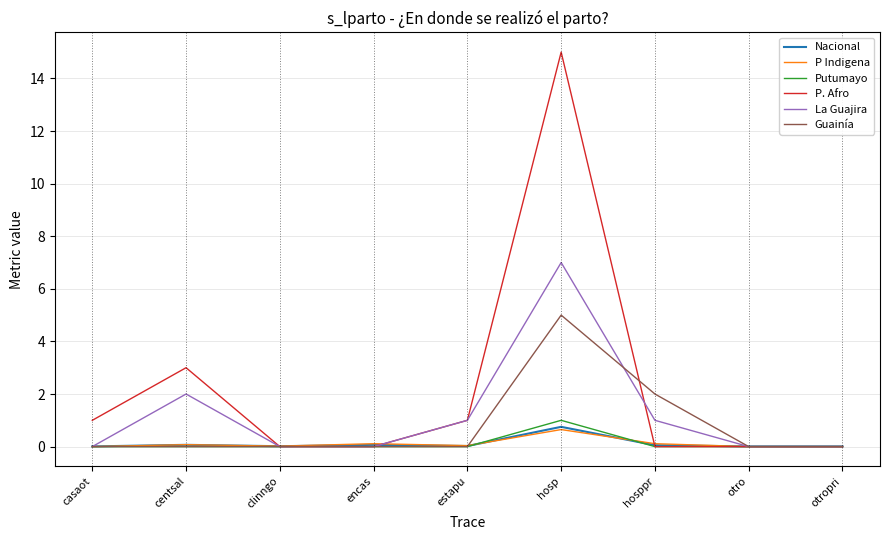

Which series has the largest total across all categories?

P. Afro